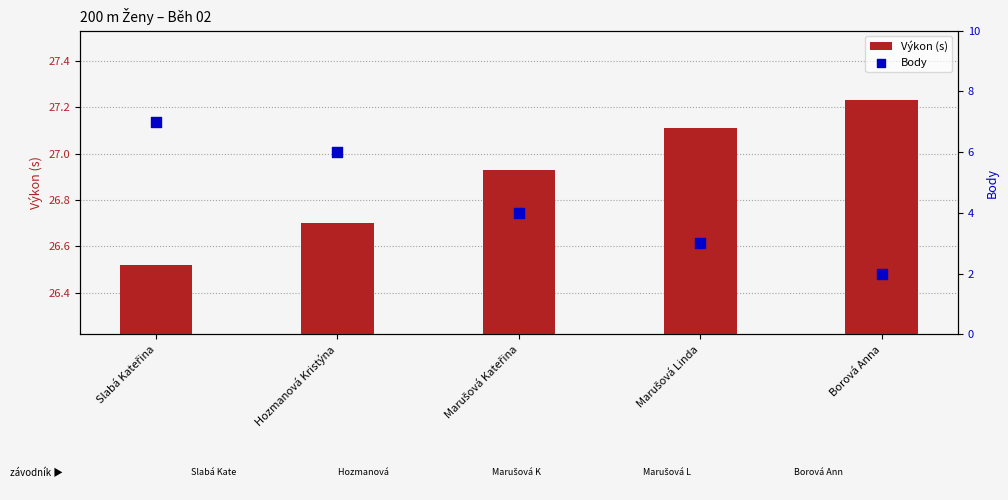

Which series reaches the minimum Y coordinate?

Body